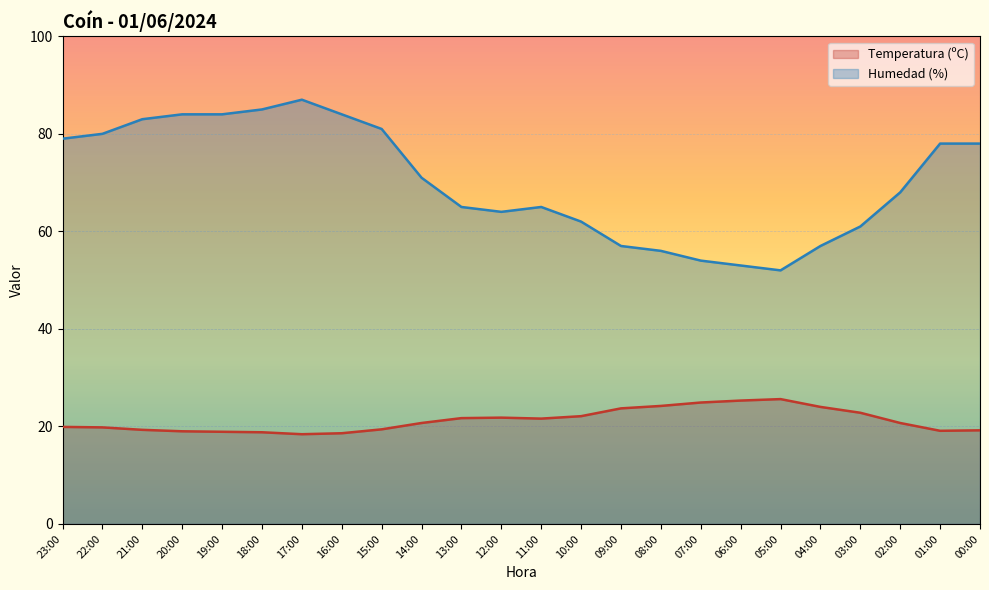

In Humedad (%), how many points are higher than both neighbors (excluding endpoints)?

2